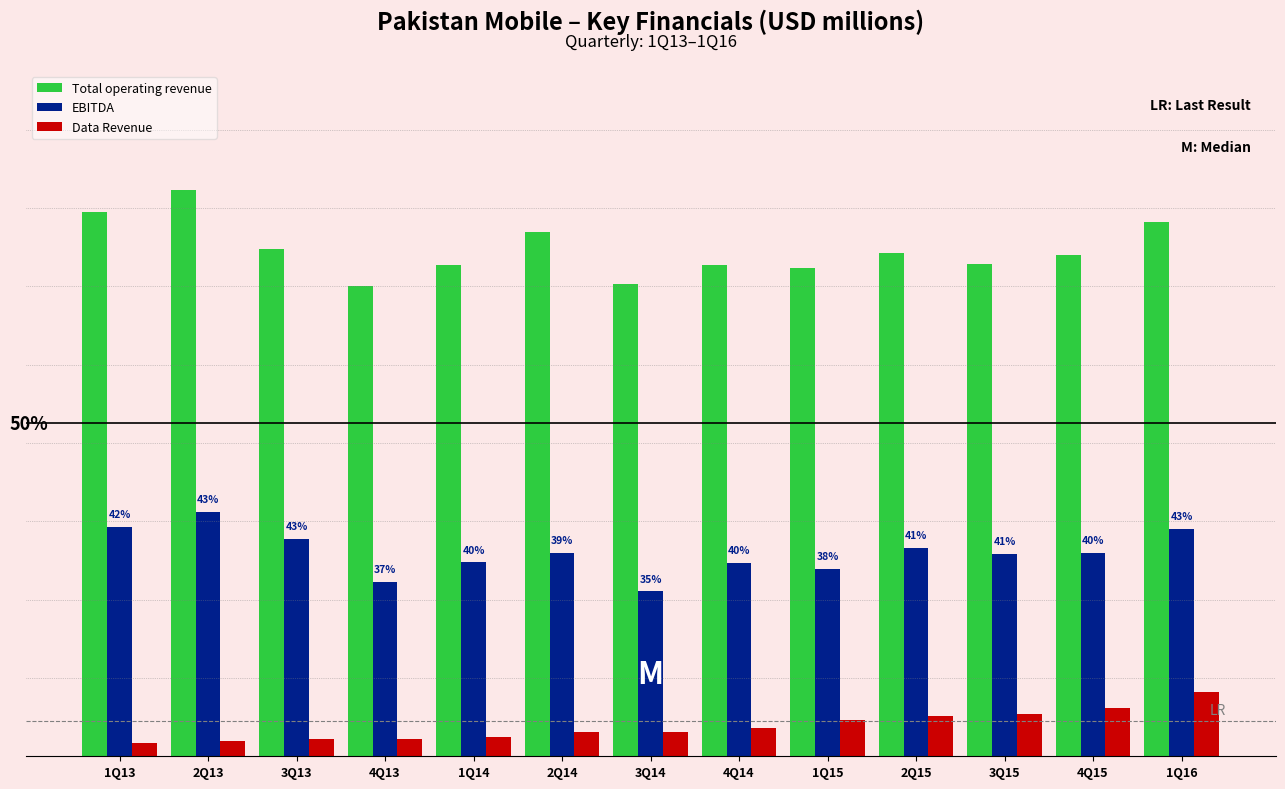

What is the difference between the EBITDA values at 2Q13 and 4Q14?

26.0